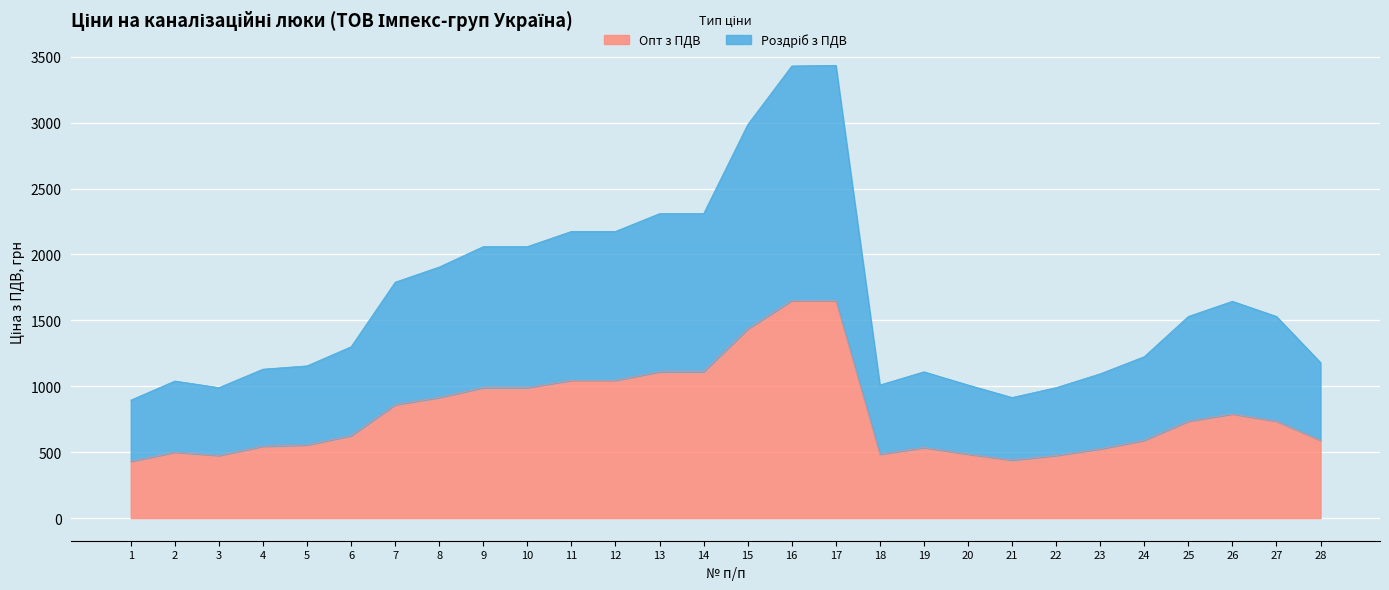

Does the chart display data point markers on the line(s)?

No